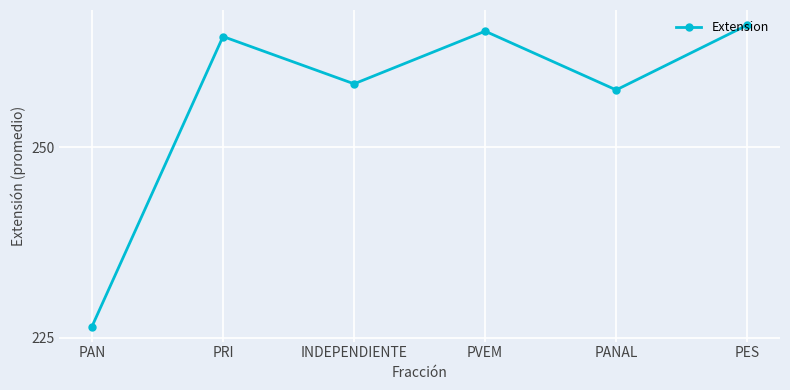

Reading left to right, extract all data points from this chart.

226.5	264.5	258.3	265.2	257.5	266.0